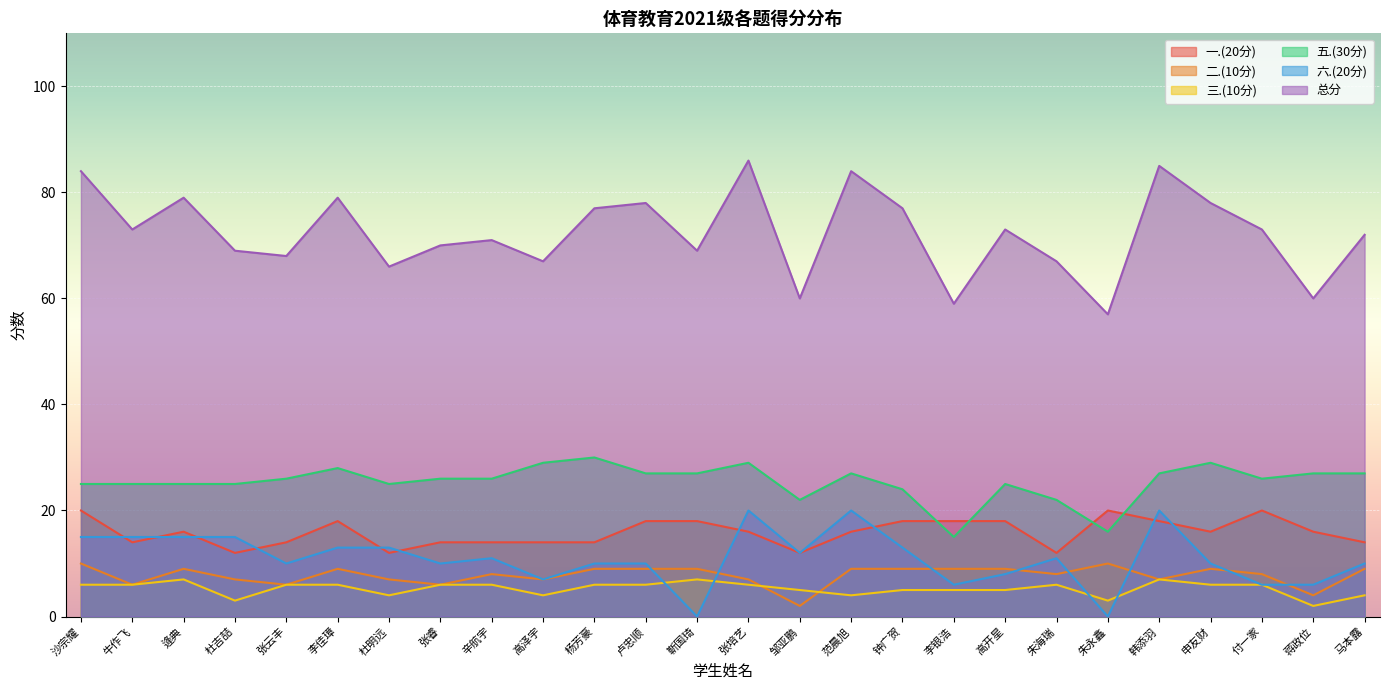

Which label corresponds to the smallest value in the chart?

靳国琦